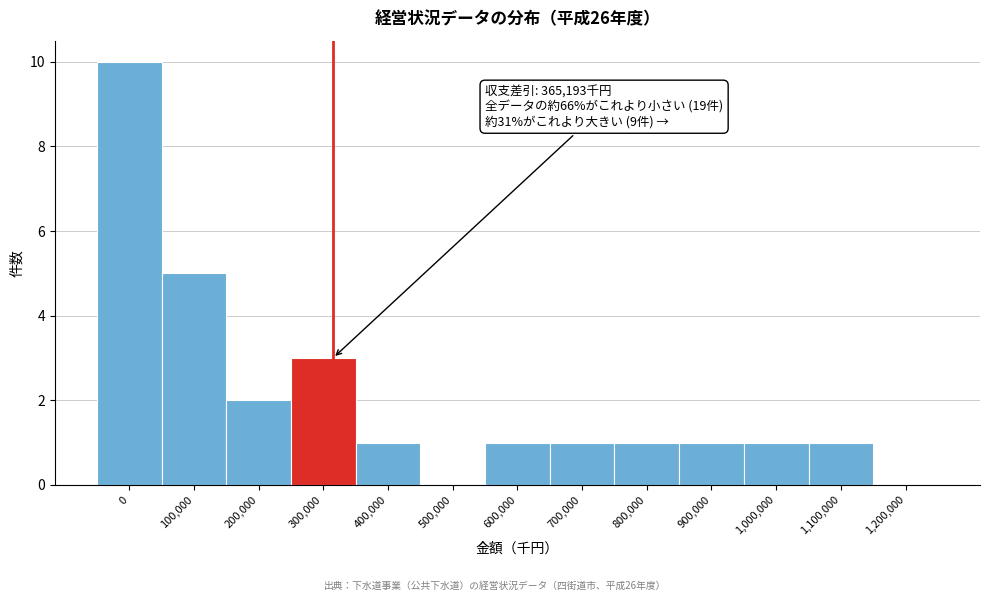

Reading left to right, transcribe all the data shown in this chart.

0=10	100,000=5	200,000=2	300,000=3	400,000=1	500,000=0	600,000=1	700,000=1	800,000=1	900,000=1	1,000,000=1	1,100,000=1	1,200,000=0